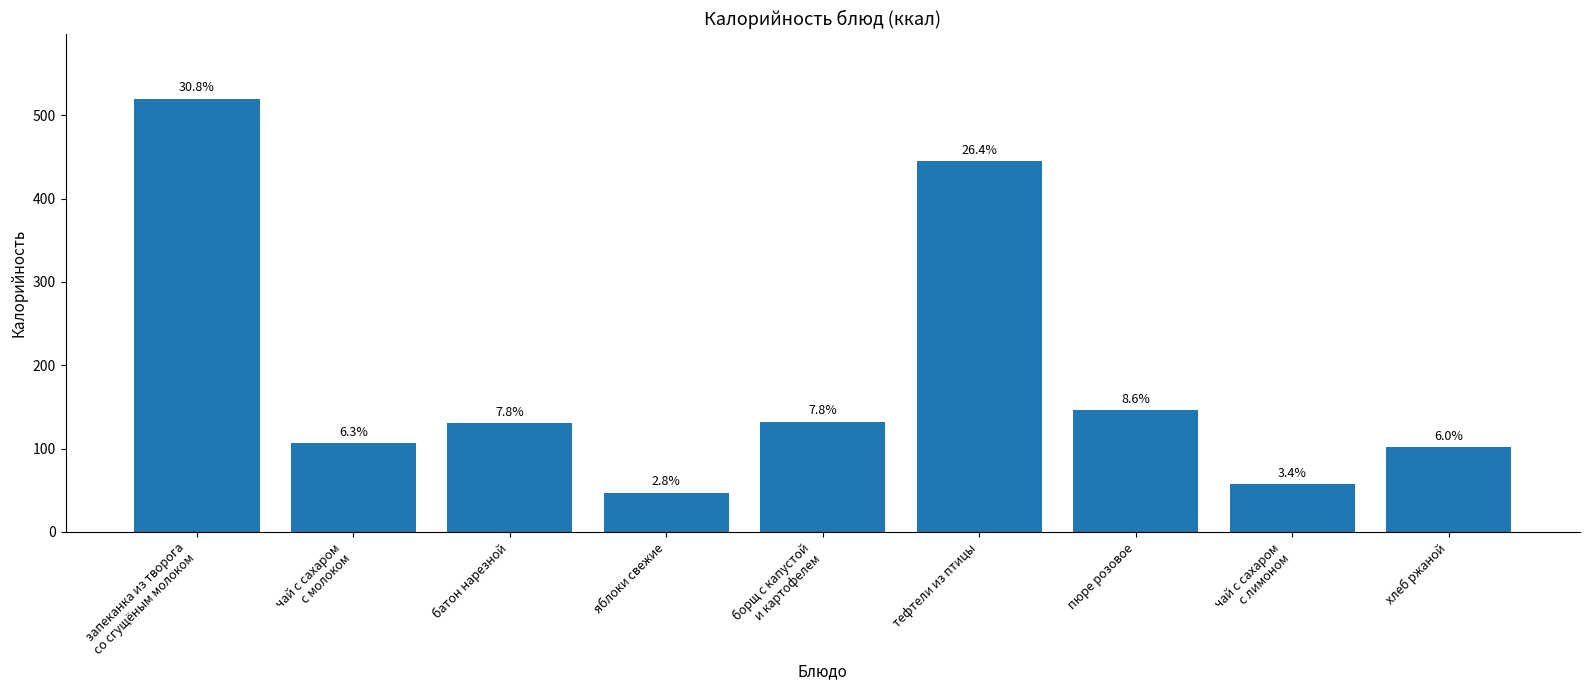

How many bars are there in total?

9